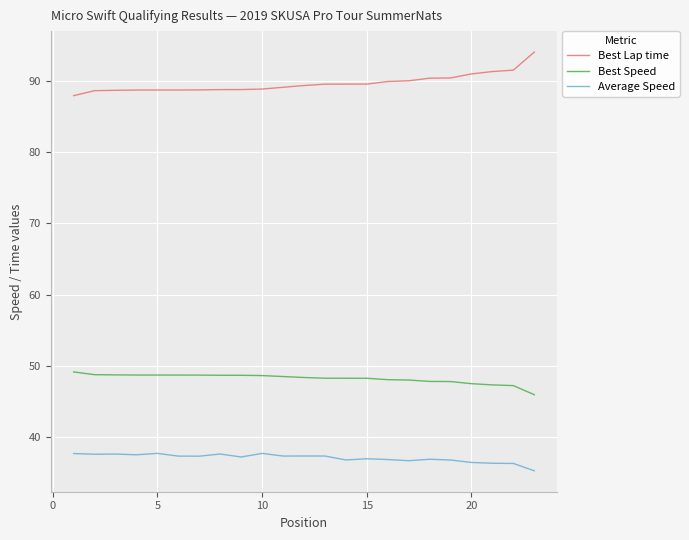

Is this an area chart (filled region under the line)?

No